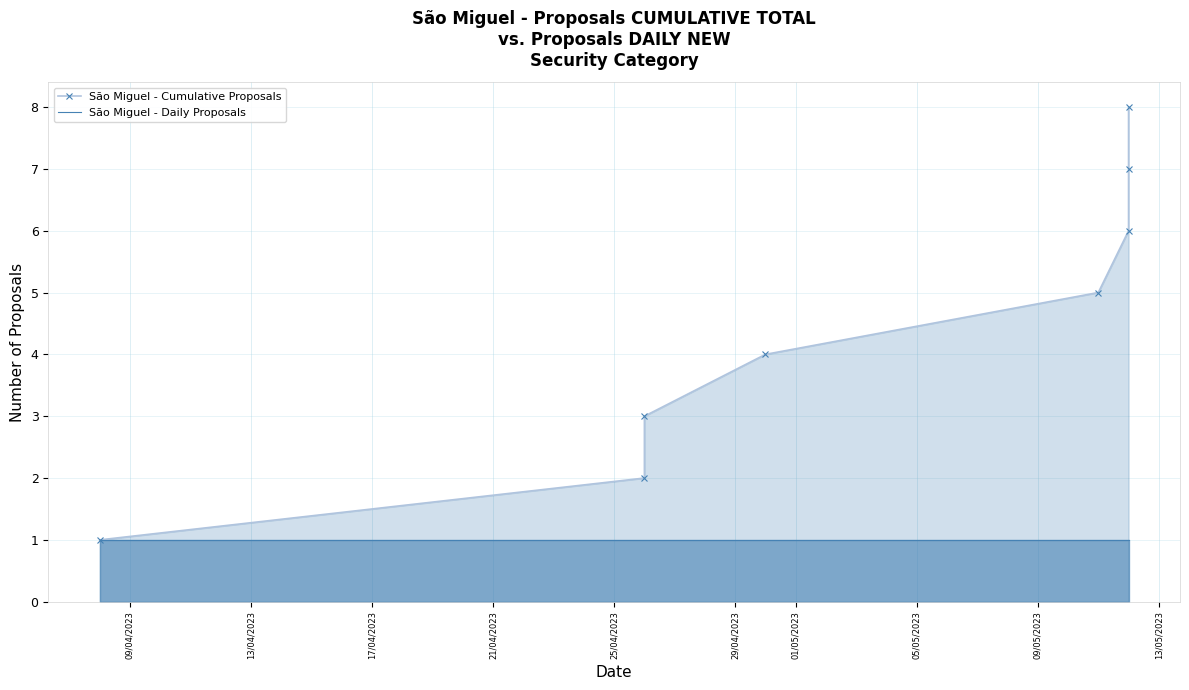

Between 25/04/2023 and 17/04/2023, which is larger?

25/04/2023